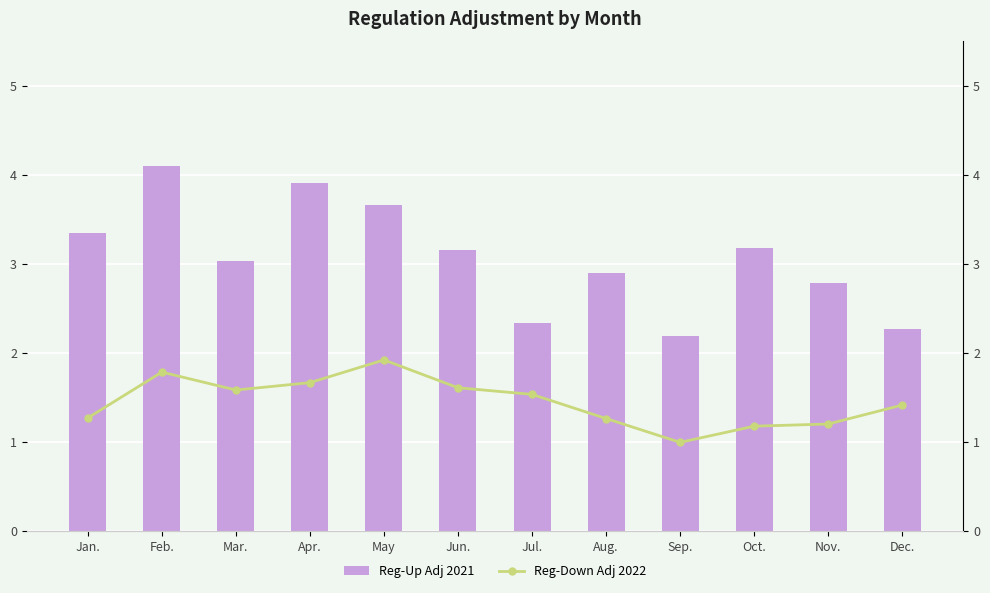

Which series has the widest spread of values?

Reg-Up Adj 2021